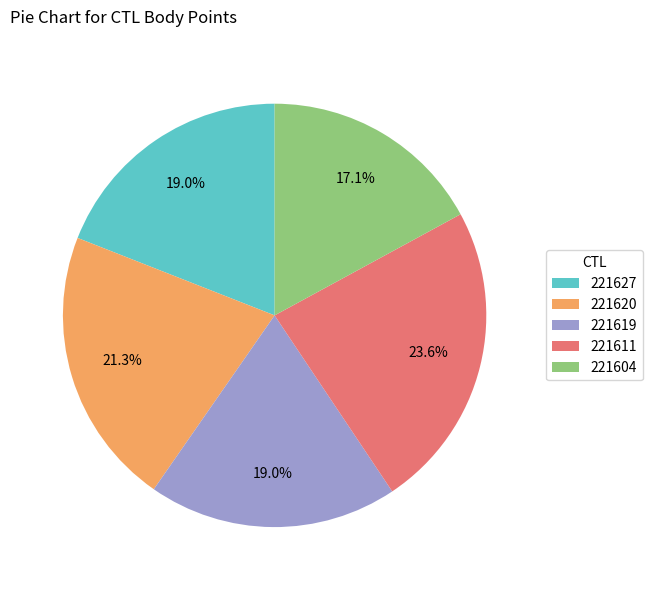

Combined, do 221611 and 221627 account for over 50%?

No